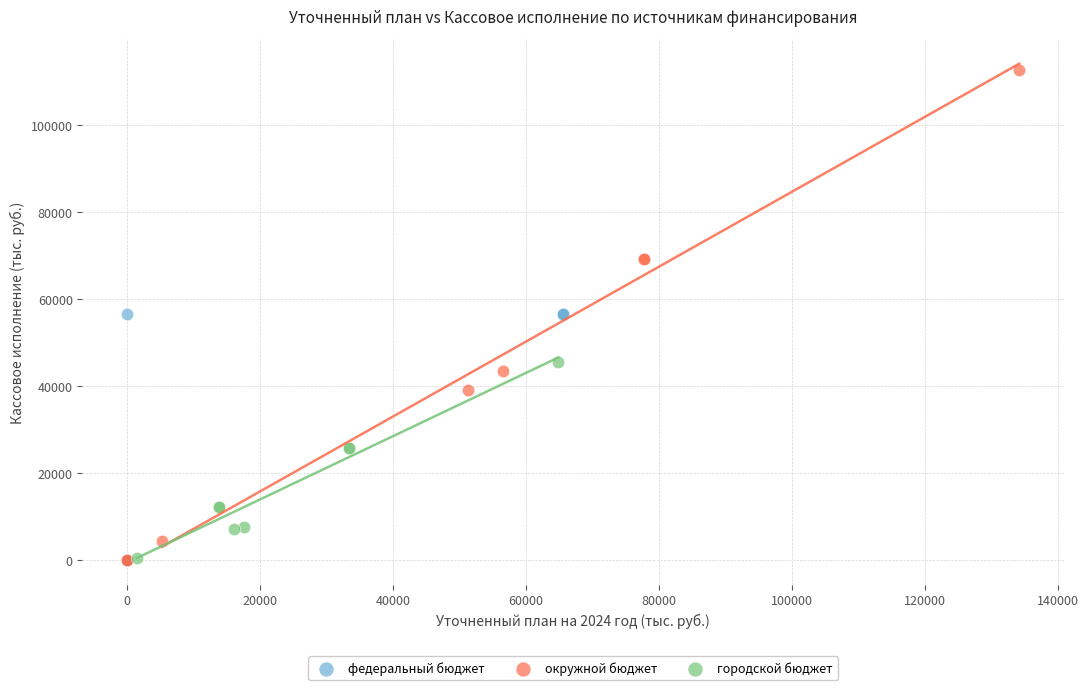

Which series has the widest spread of Y values?

окружной бюджет